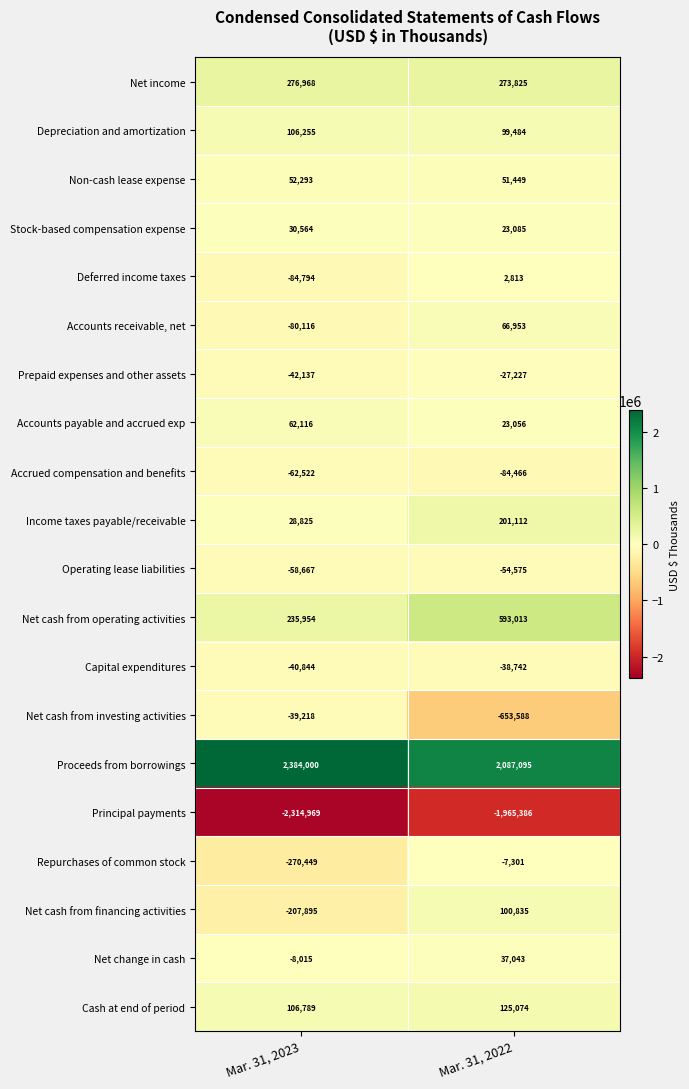

What is the difference between the highest and lowest values at Mar. 31, 2022?

4052481